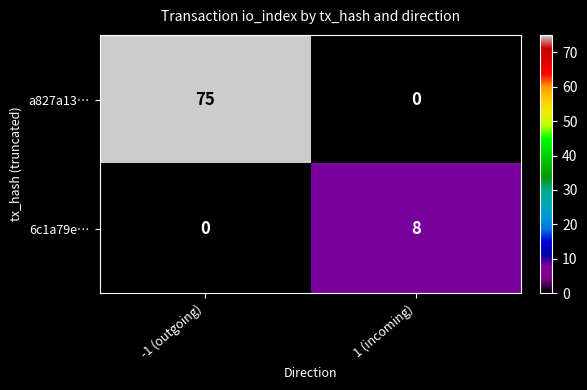

Which series has the largest total across all categories?

a827a13…